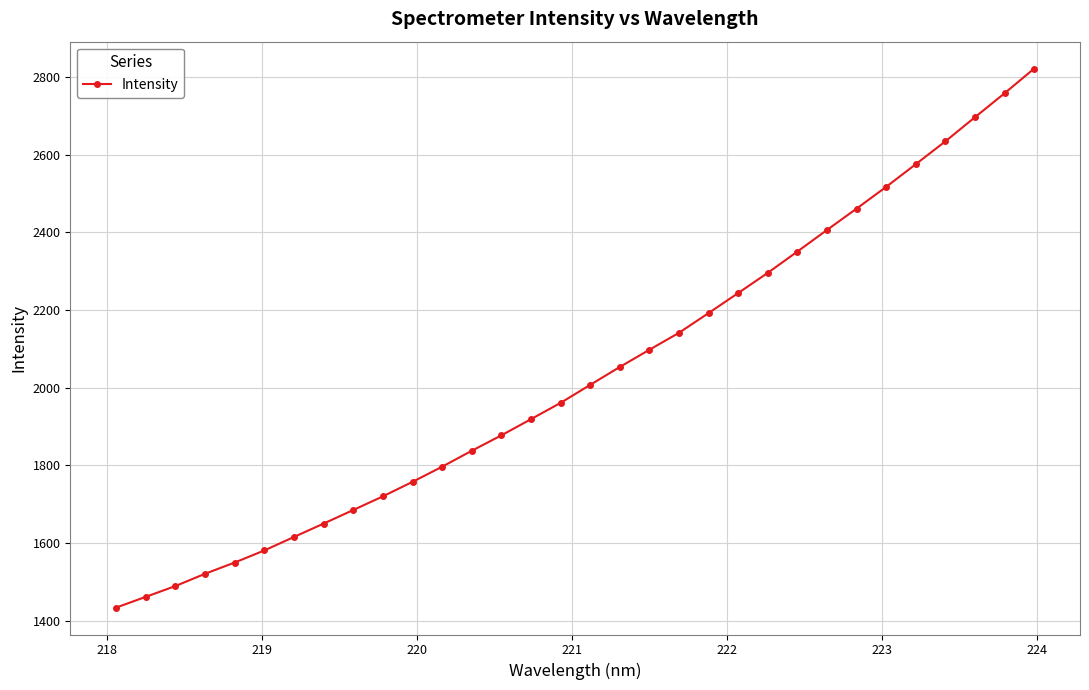

What is the value of the 17th point from the left?

2007.6